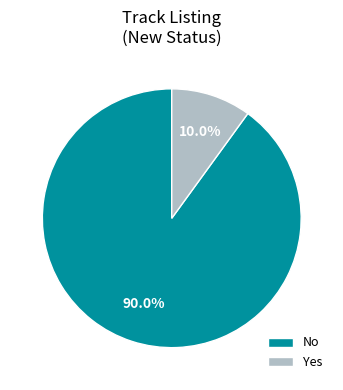

Count the number of slices in the pie.

2